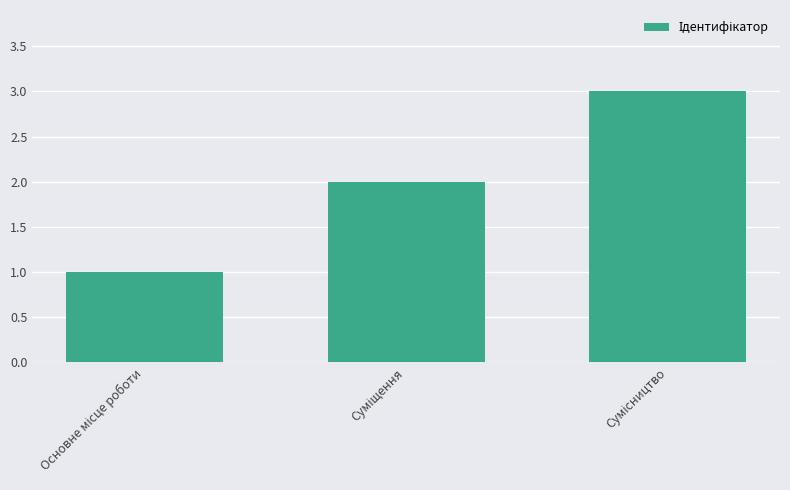

Count the number of data series in this chart.

1